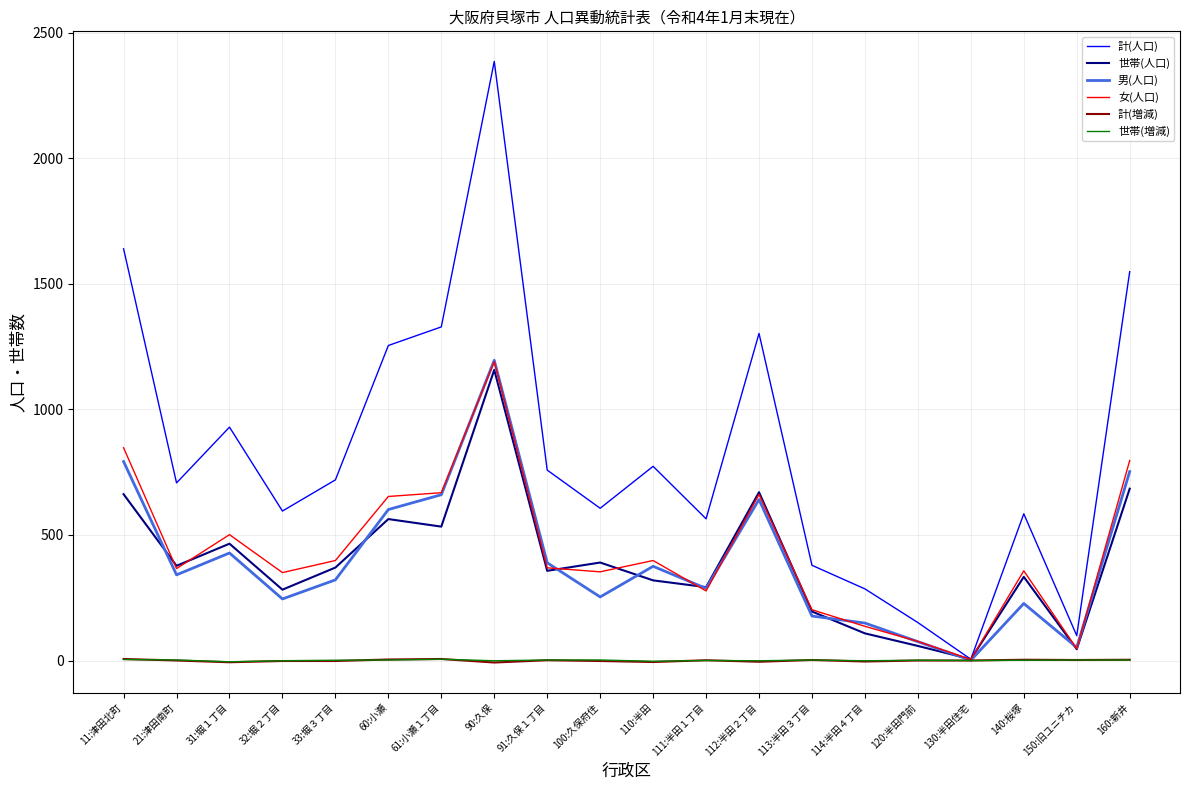

Which series has the largest range (max minus min)?

計(人口)